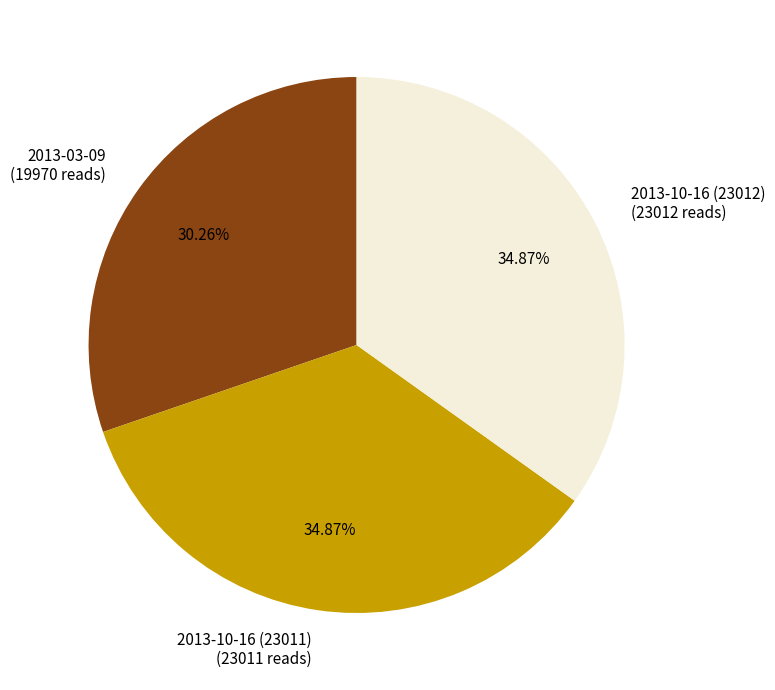

What percentage is the 2013-10-16 (23011) slice, to the nearest percent?

35%